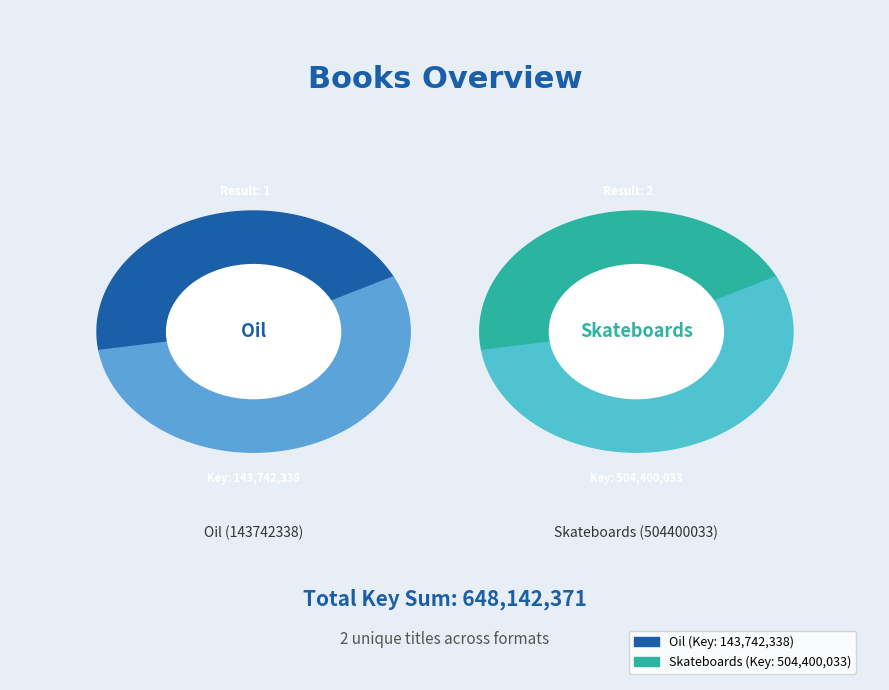

Rank the categories by value from highest to lowest.

Skateboards (504400033), Oil (143742338)